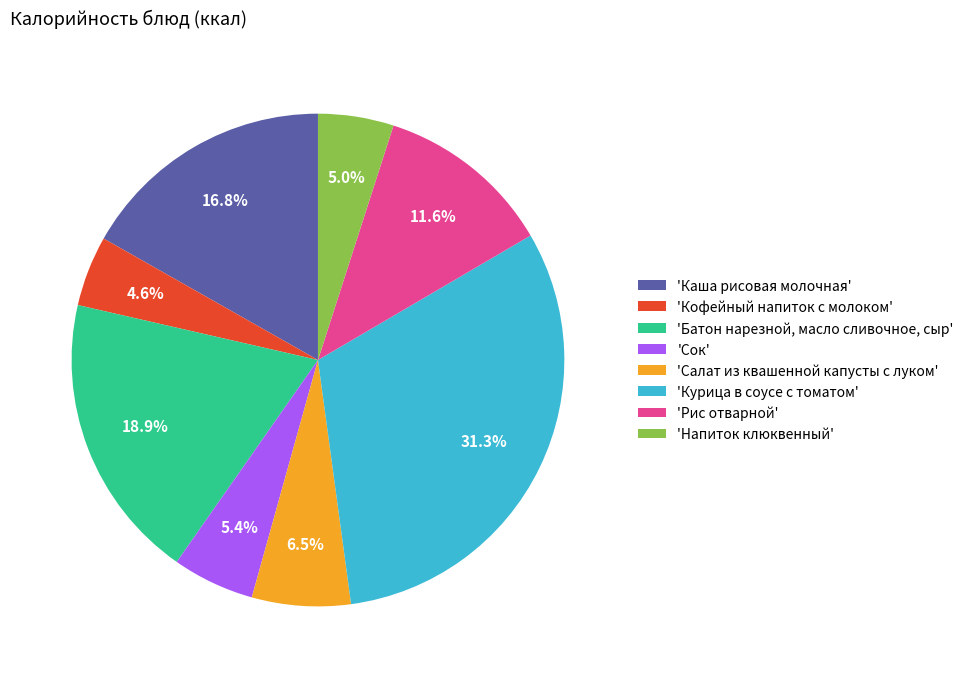

Which has a higher value, 'Каша рисовая молочная' or 'Сок'?

'Каша рисовая молочная'